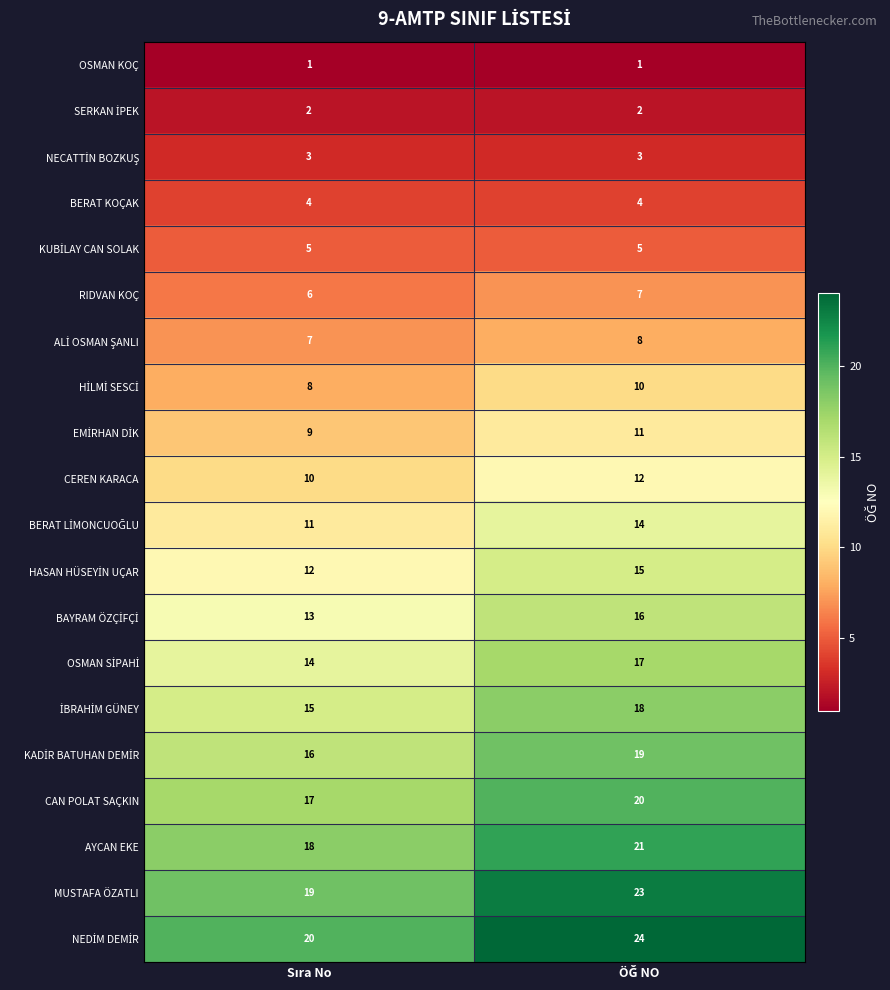

How many distinct data groups are displayed?

20